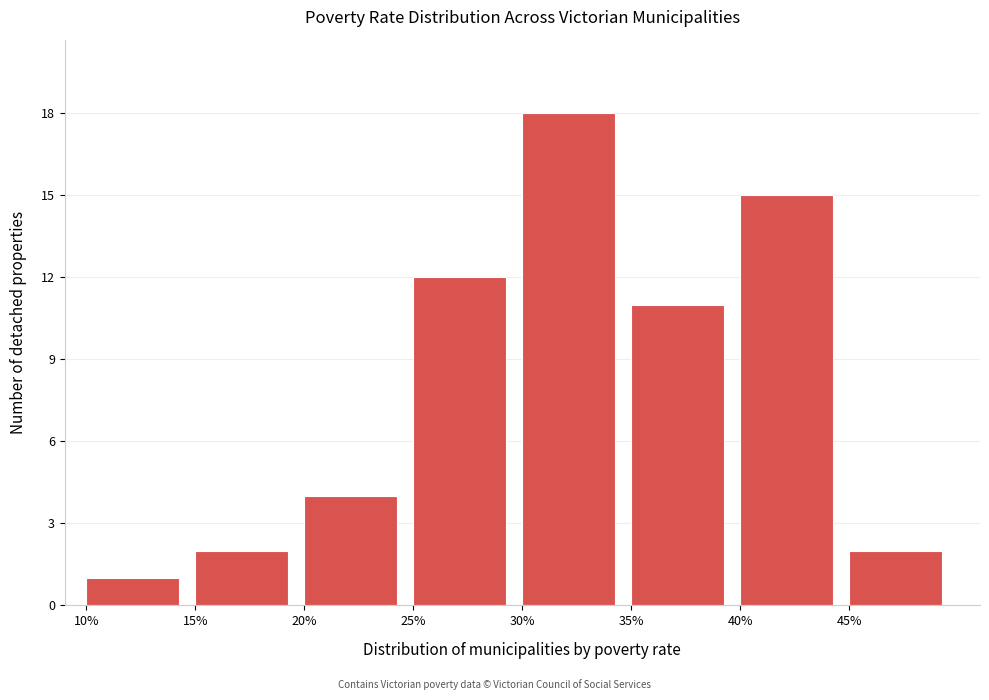

Reading left to right, list every bar in this chart as the range it spans on the x-axis followed by its height. The values are not printed on the chart, so give them approximately, as read against the axis.

10 to 15: 1
15 to 20: 2
20 to 25: 4
25 to 30: 12
30 to 35: 18
35 to 40: 11
40 to 45: 15
45 to 50: 2